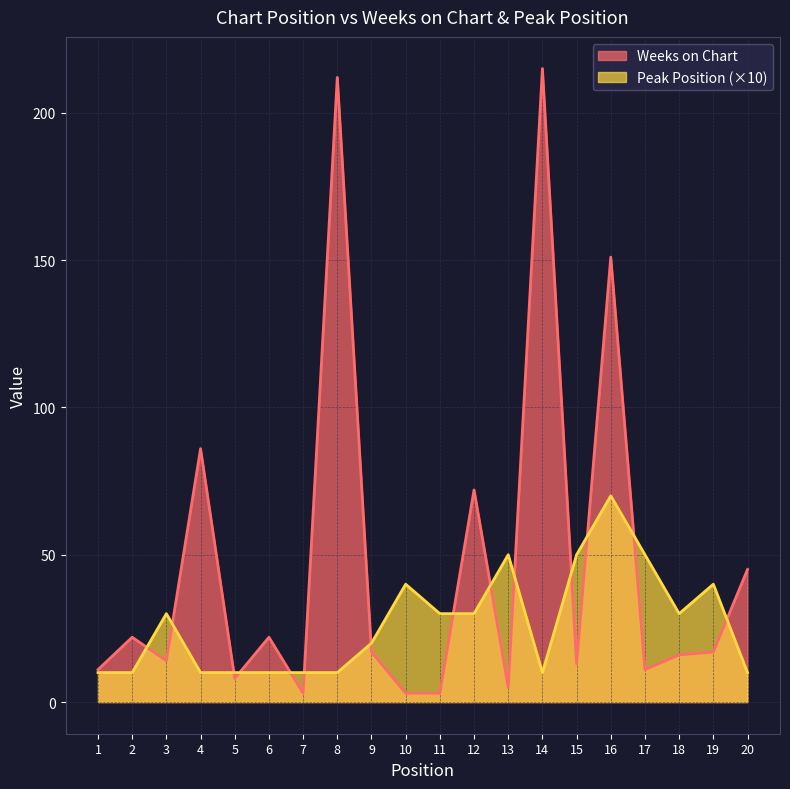

What is the value of the Weeks on Chart point at the 8th from the left?

212